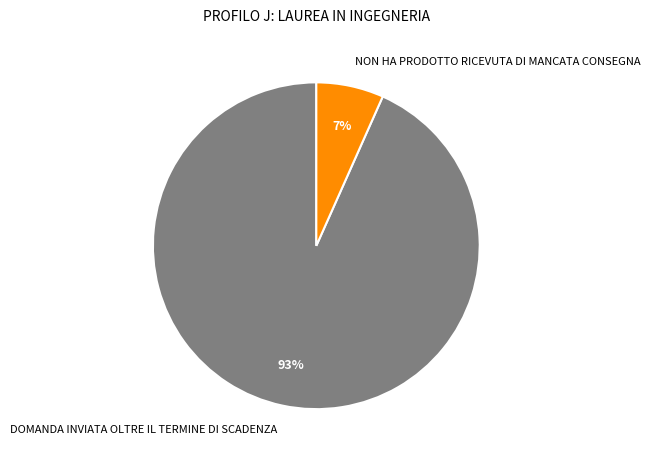

Which has a higher value, DOMANDA INVIATA OLTRE IL TERMINE DI SCADENZA or NON HA PRODOTTO RICEVUTA DI MANCATA CONSEGNA?

DOMANDA INVIATA OLTRE IL TERMINE DI SCADENZA